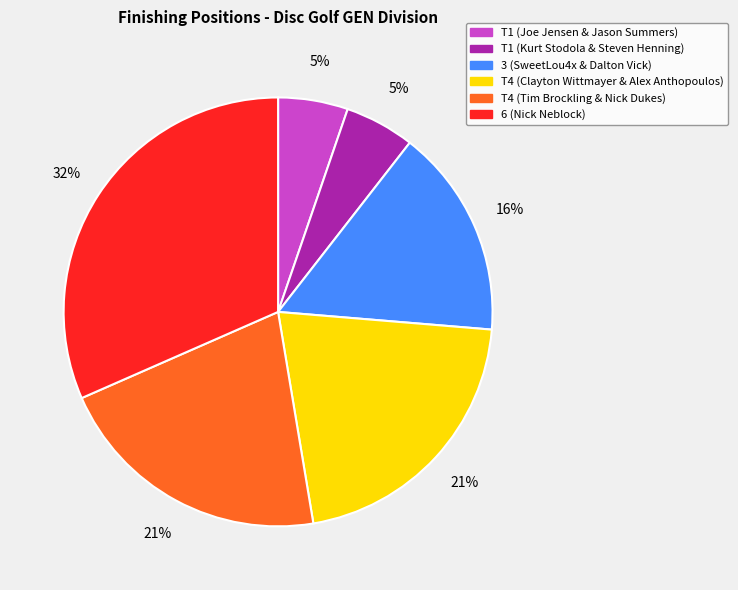

Is it true that T1 (Joe Jensen & Jason Summers) is 1% of the pie?

False